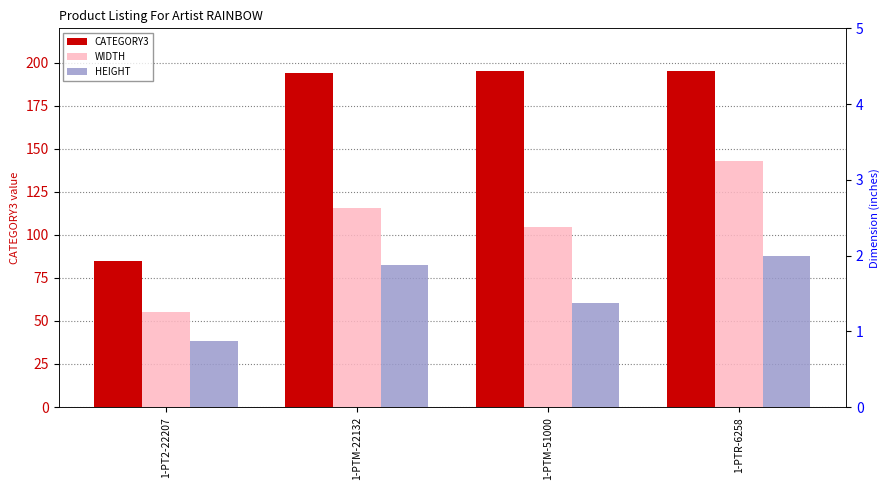

Between 1-PTM-22132 and 1-PTM-51000, which series saw the biggest shift?

CATEGORY3